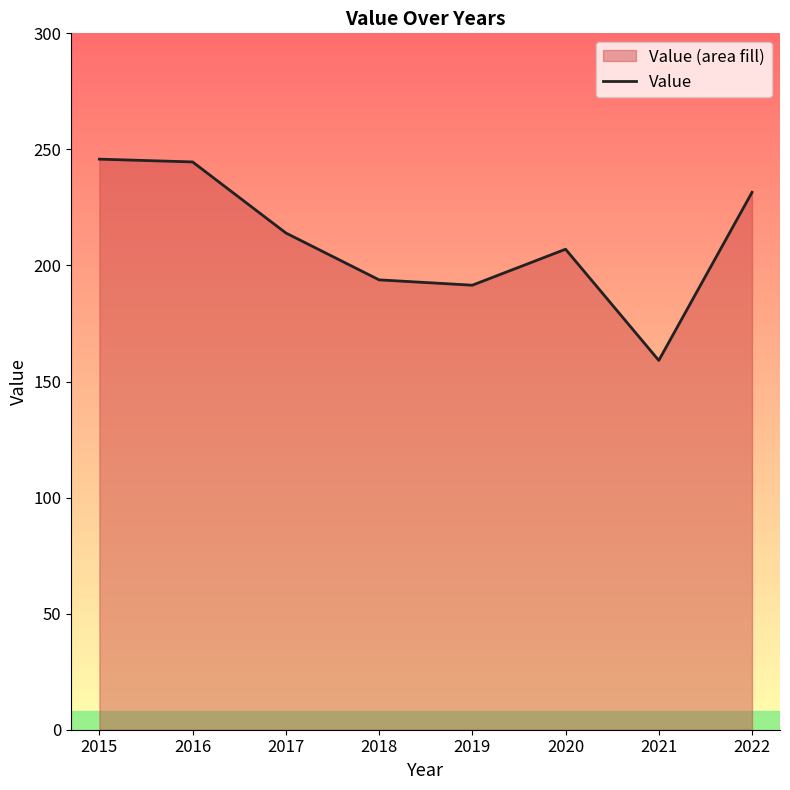

What is the minimum value shown in the chart?

159.1